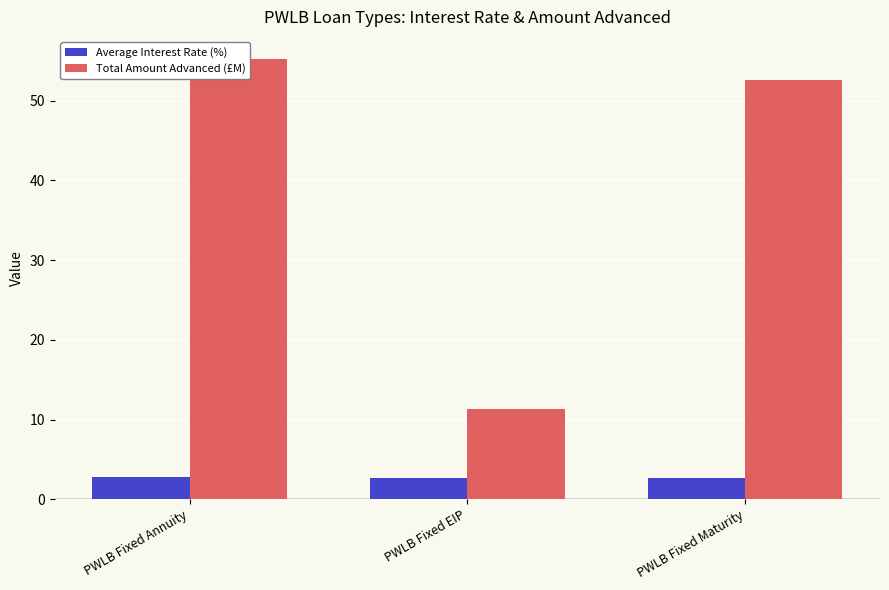

Reading right to left, transcribe all the data shown in this chart.

Average Interest Rate (%): 2.6	2.7	2.7
Total Amount Advanced (£M): 52.6	11.3	55.3